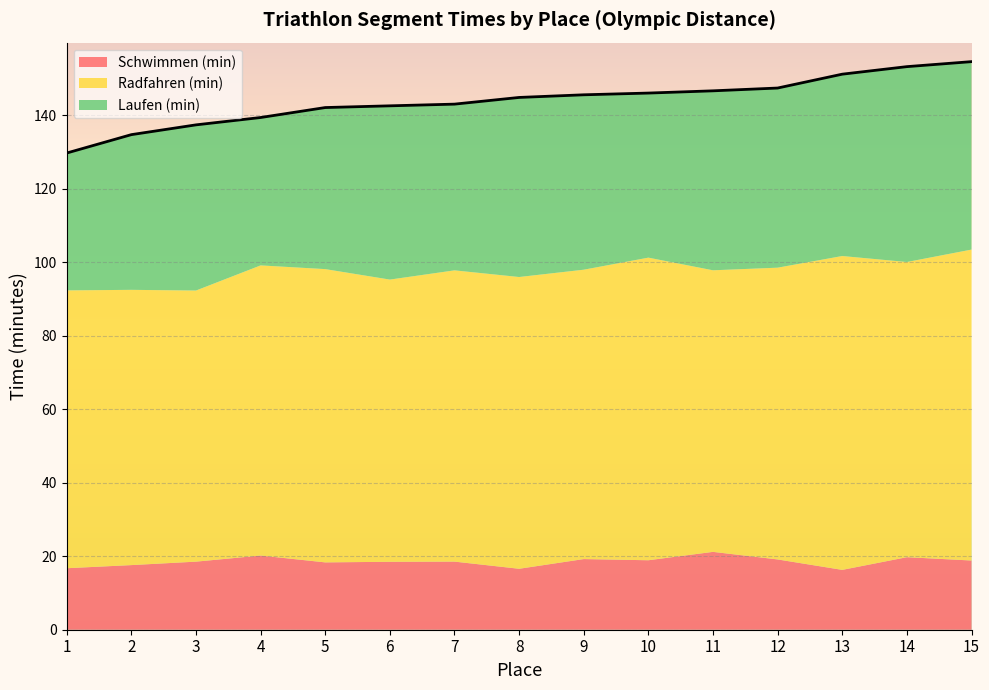

The chart shows a value of 196.0 at 12. True or false?

False